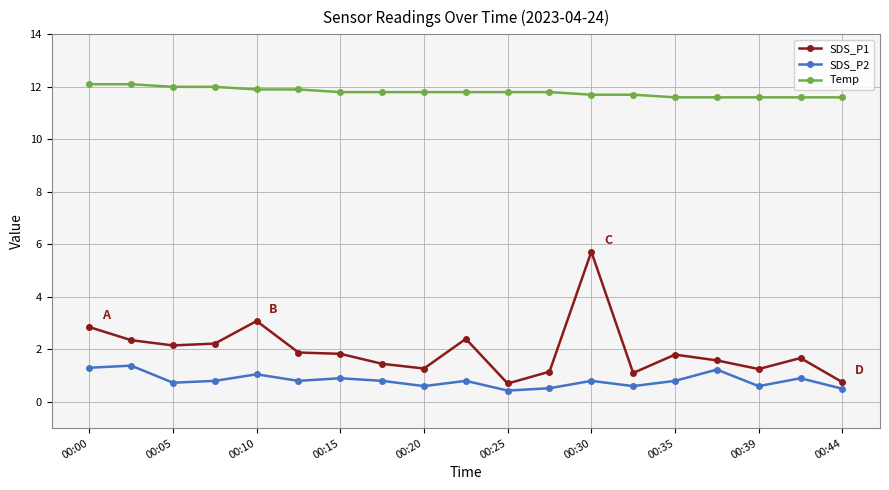

How many data points does each series have?

19